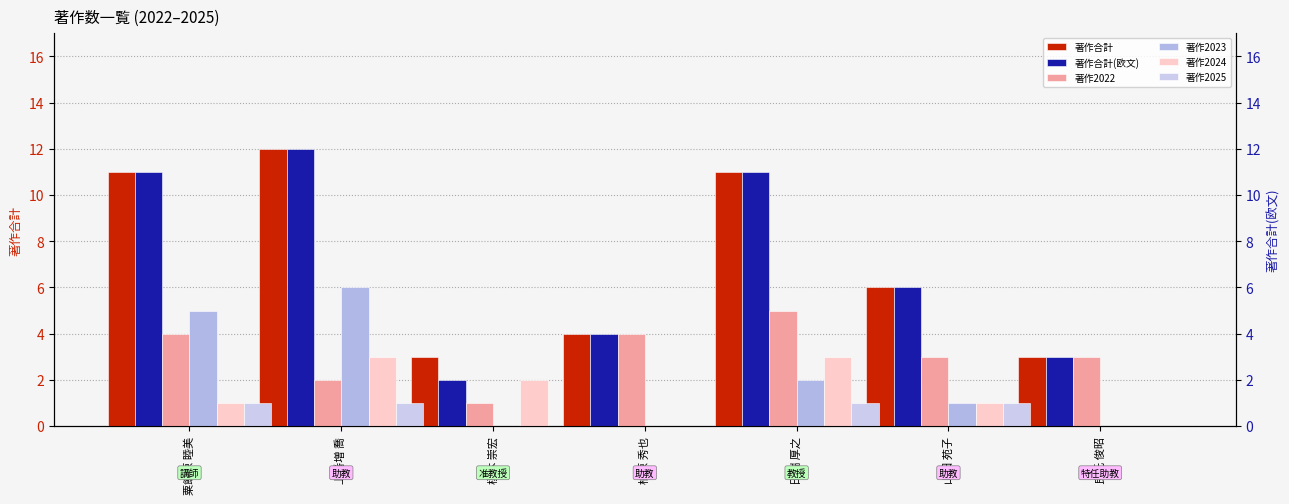

What is the sum of all 著作2025 values?

4